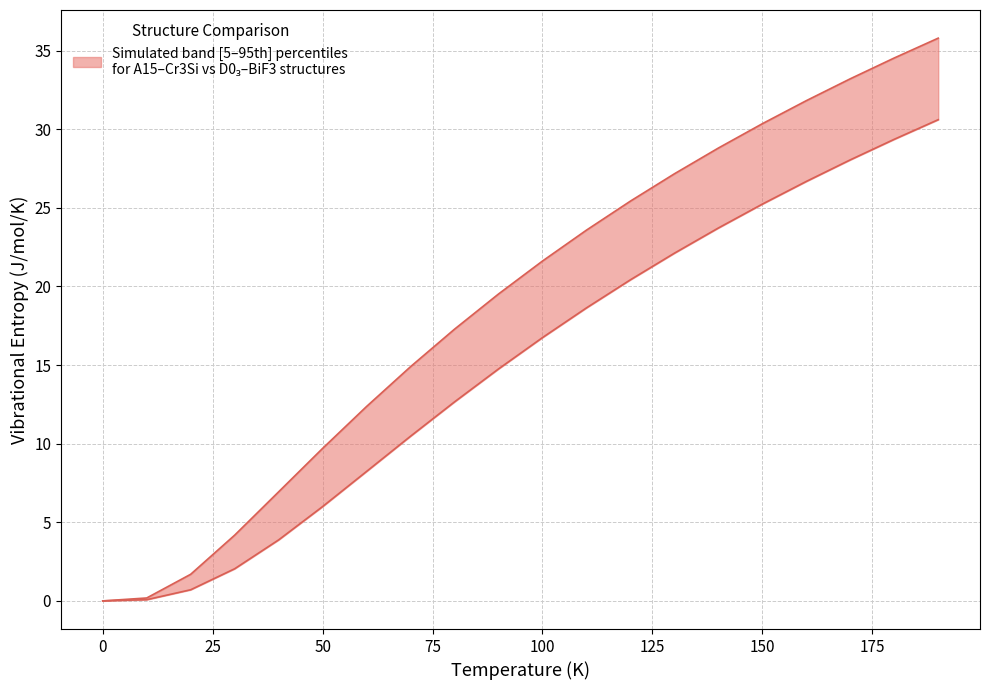

True or false: A15--Cr3Si a=5.1337 and D0_3--BiF3 a=6.4130 cross at least once.

False